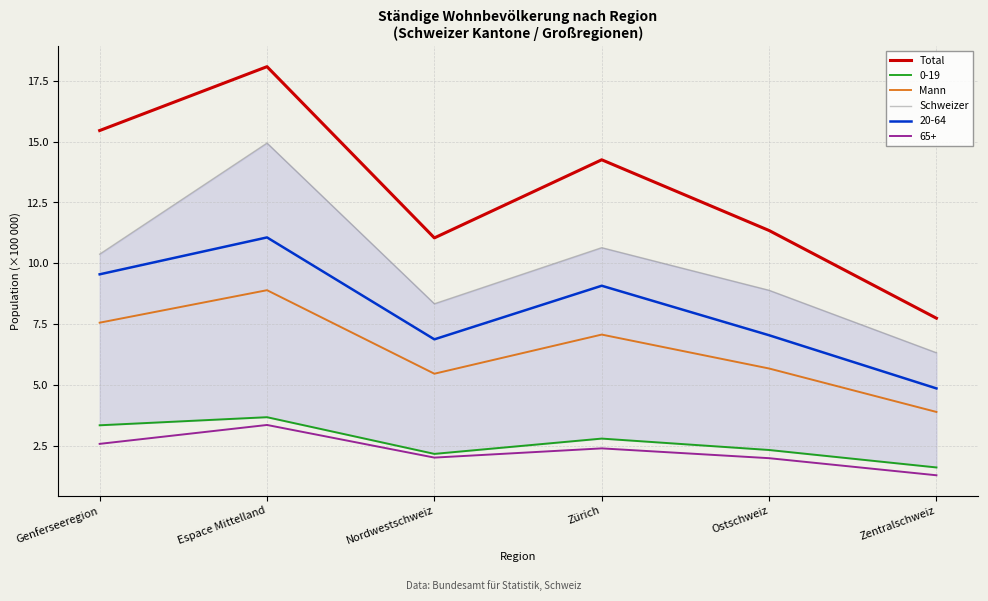

In Total, how many points are higher than both neighbors (excluding endpoints)?

2